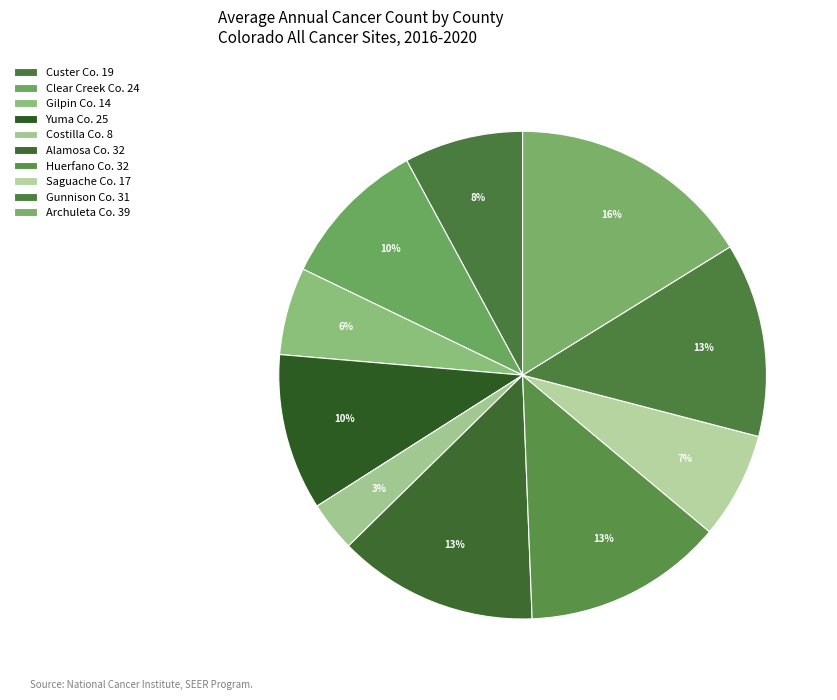

Which category has the biggest portion of the pie?

Archuleta Co. 39